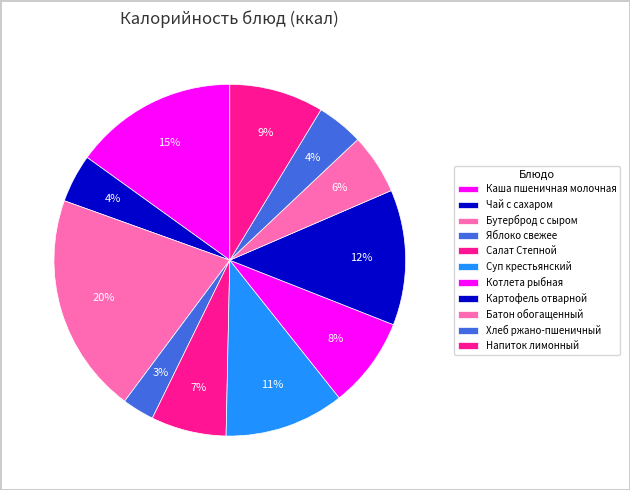

How many segments does this pie chart have?

11